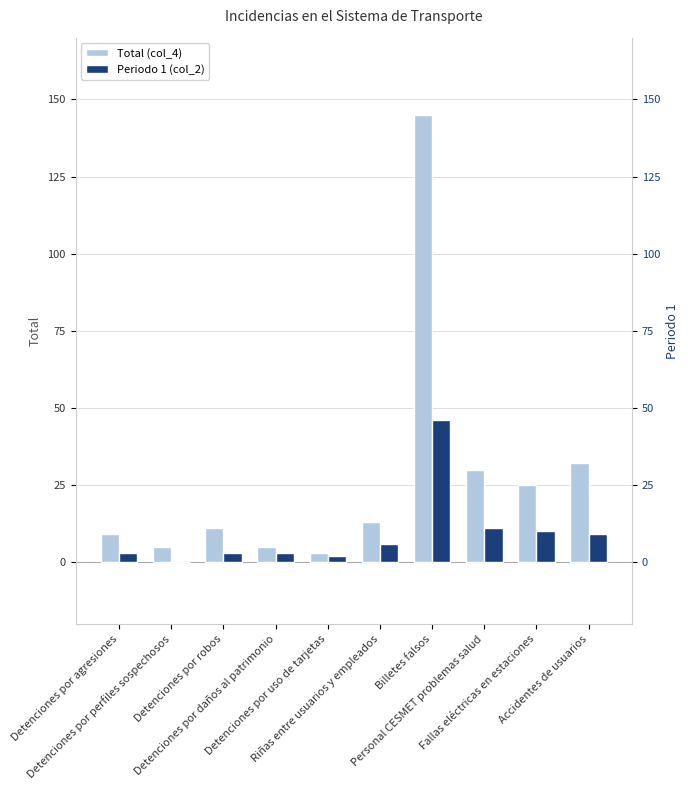

How many groups of bars are there?

10